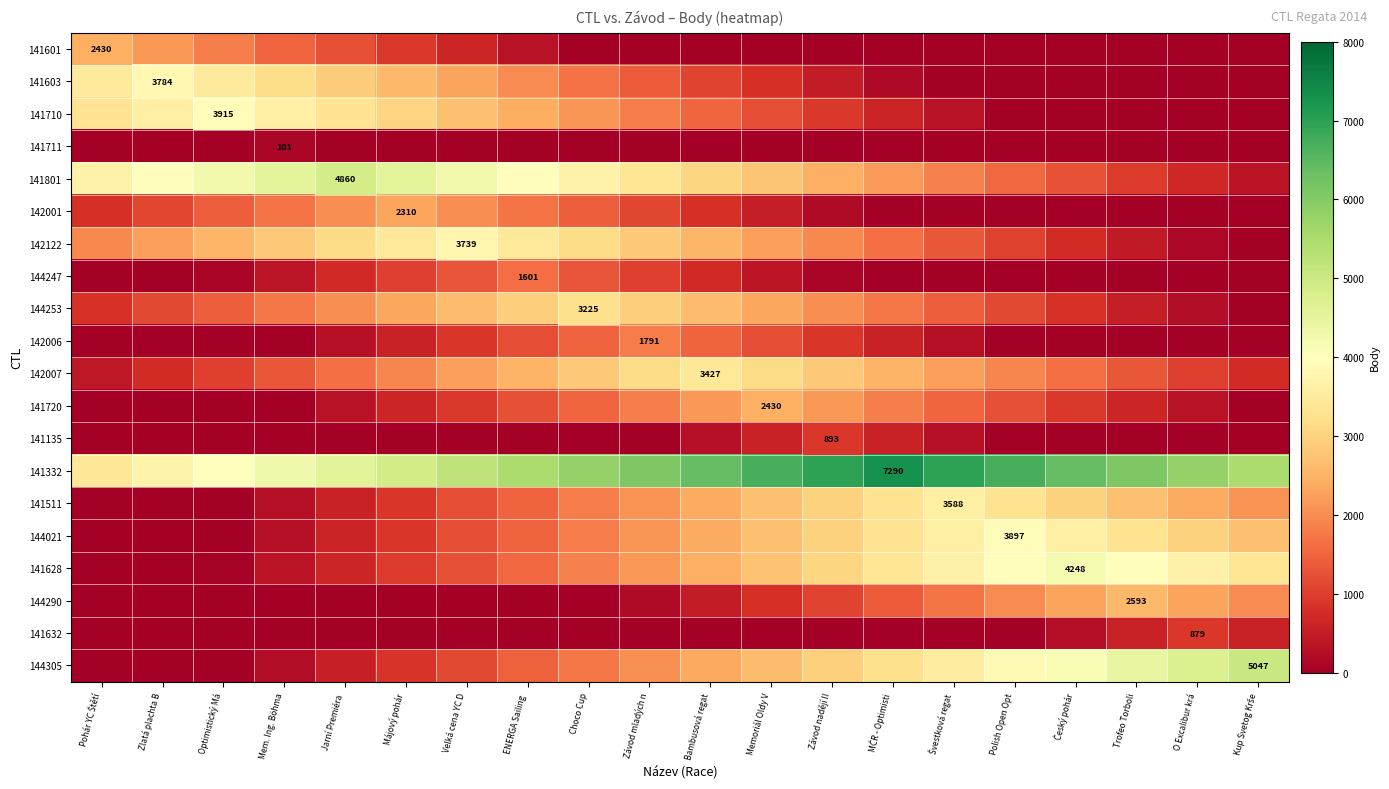

True or false: 141720 has a value of 3911 at Memoriál Oldy V.

False